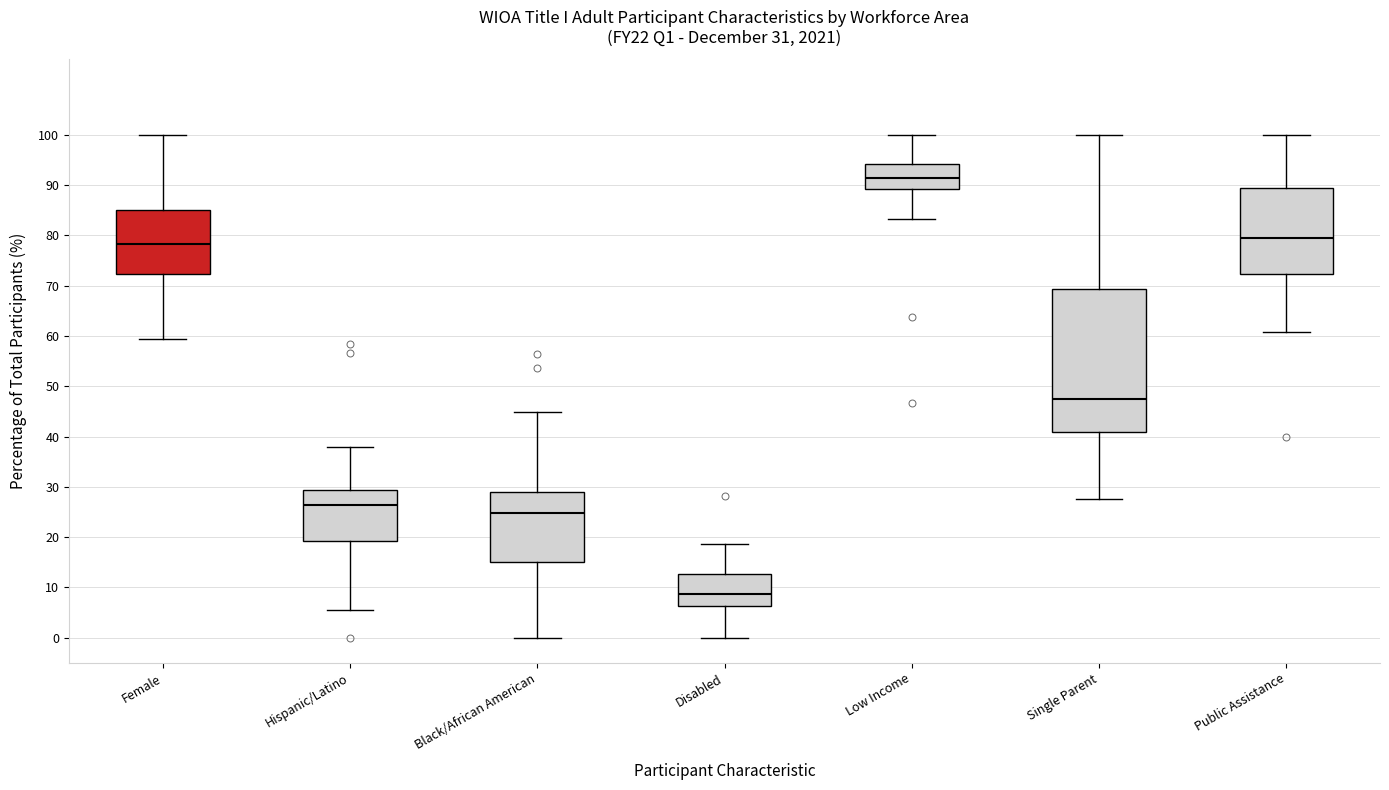

Which box is the tallest, from its lower edge to its upper edge?

Single Parent